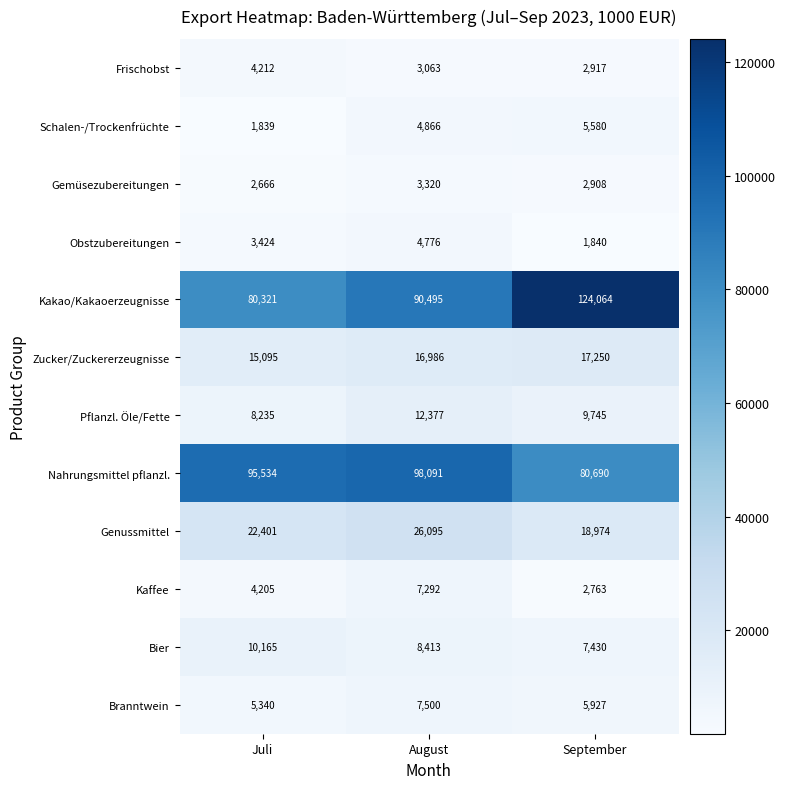

Is it true that Zucker/Zuckererzeugnisse equals 17250 at September?

True